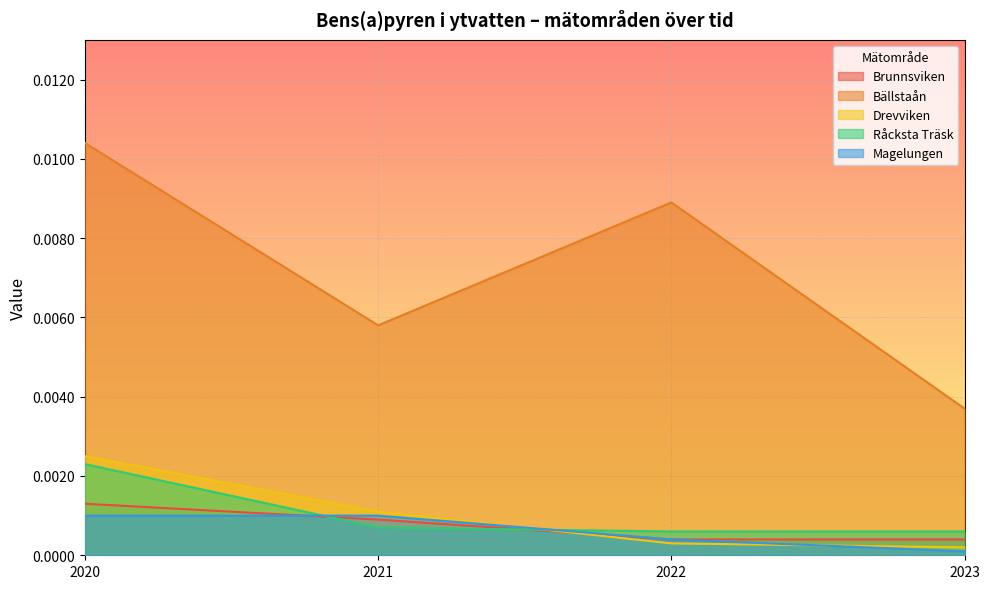

The value of Magelungen at 2021 is 0.0. True or false?

False